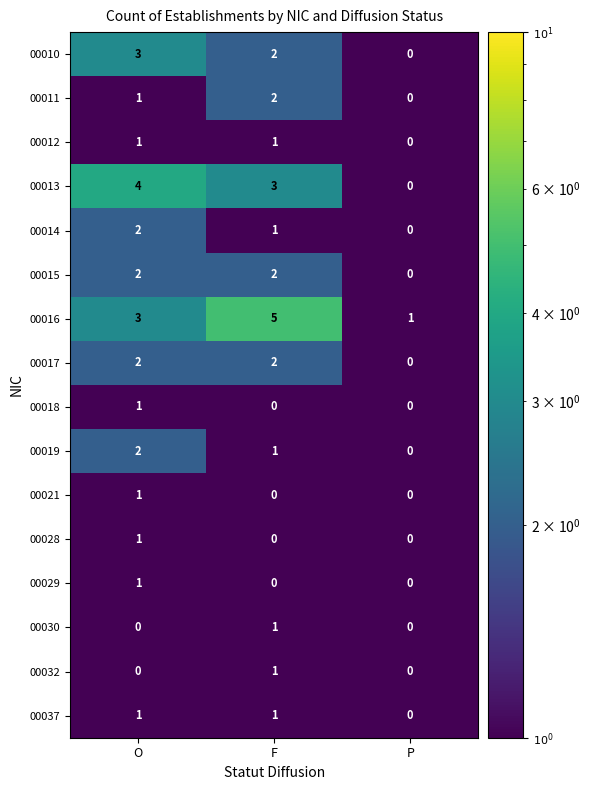

Count the number of data series in this chart.

16